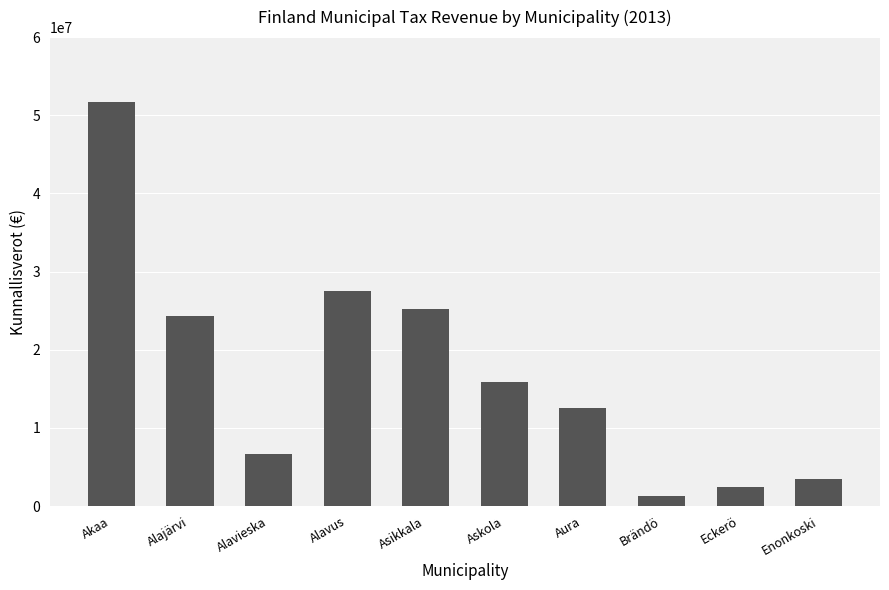

The value at Akaa is 26317685.1. True or false?

False